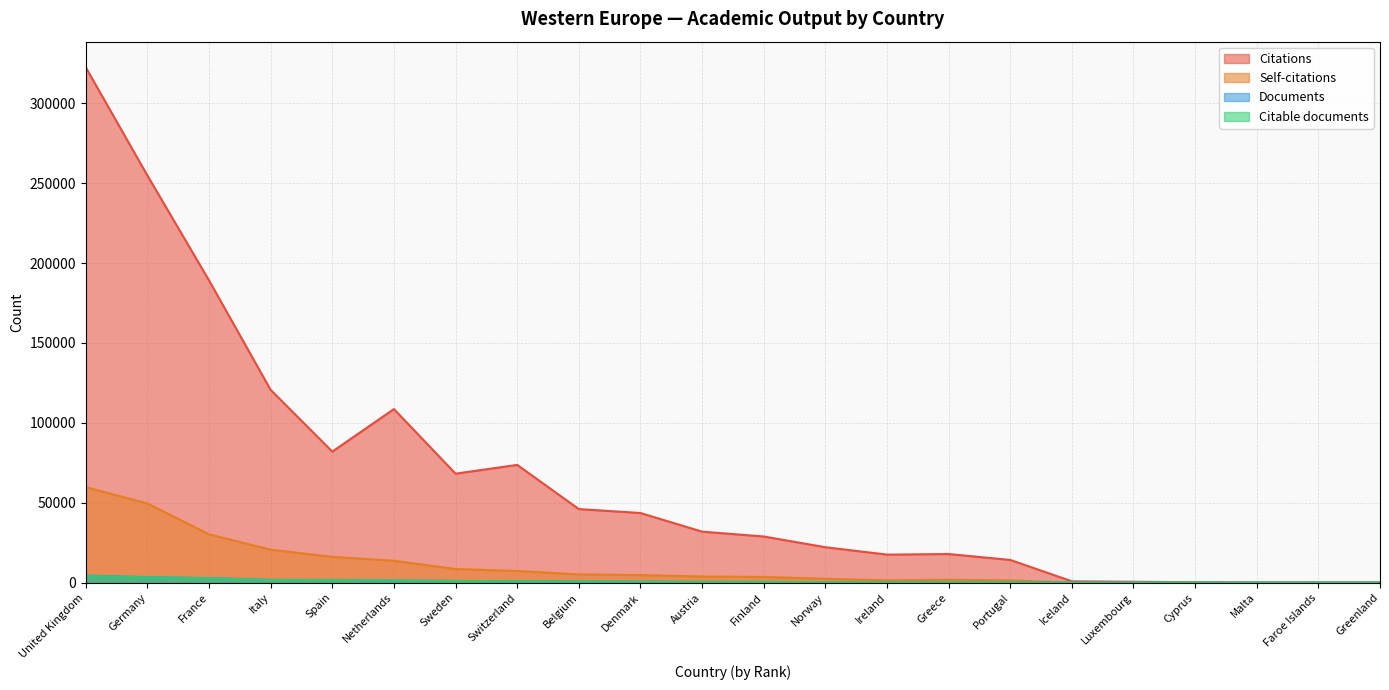

True or false: Citations and Self-citations cross at least once.

False